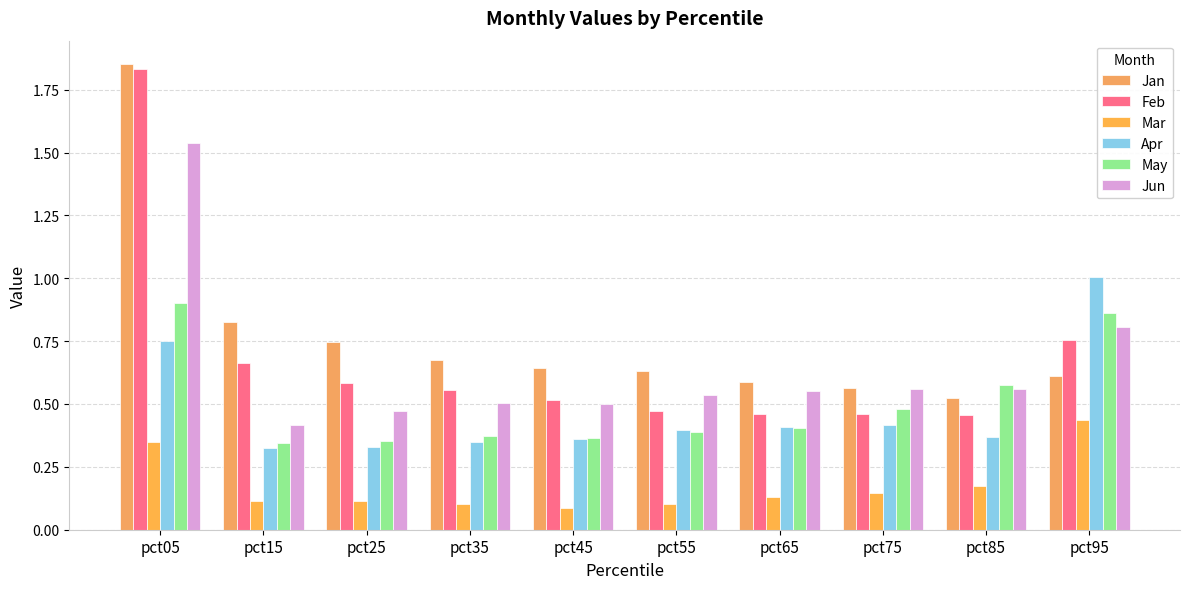

At which category is the sum across all series the highest?

pct05